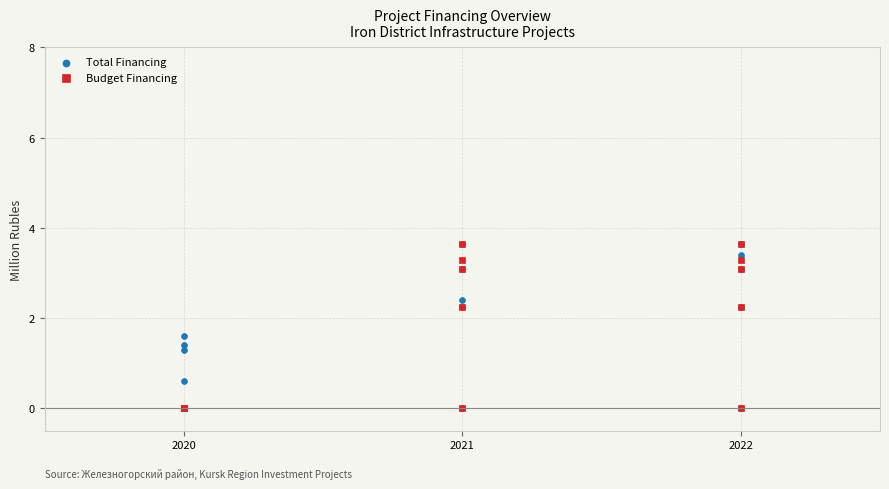

Across all series, what Y value is closest to 1?

1.3